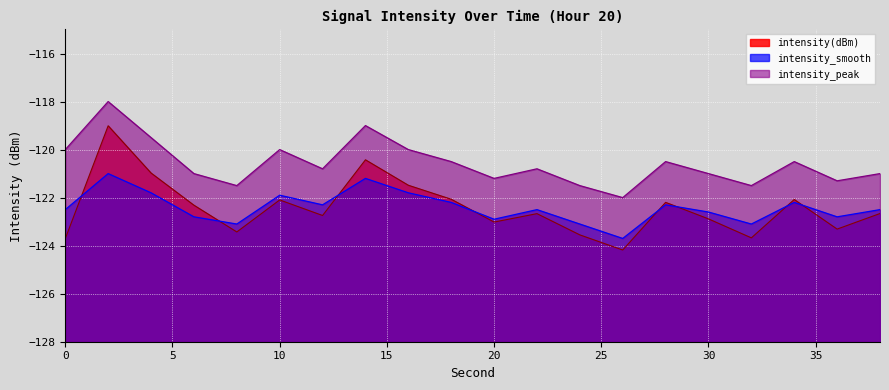

How many interior local peaks does the intensity_smooth series have?

6